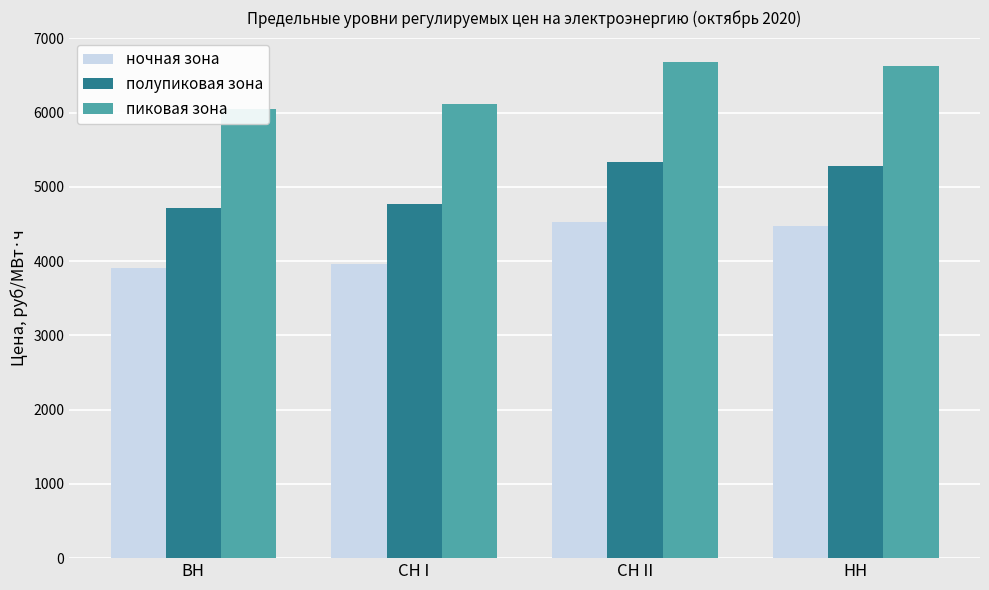

What is the minimum value for пиковая зона?

6054.6